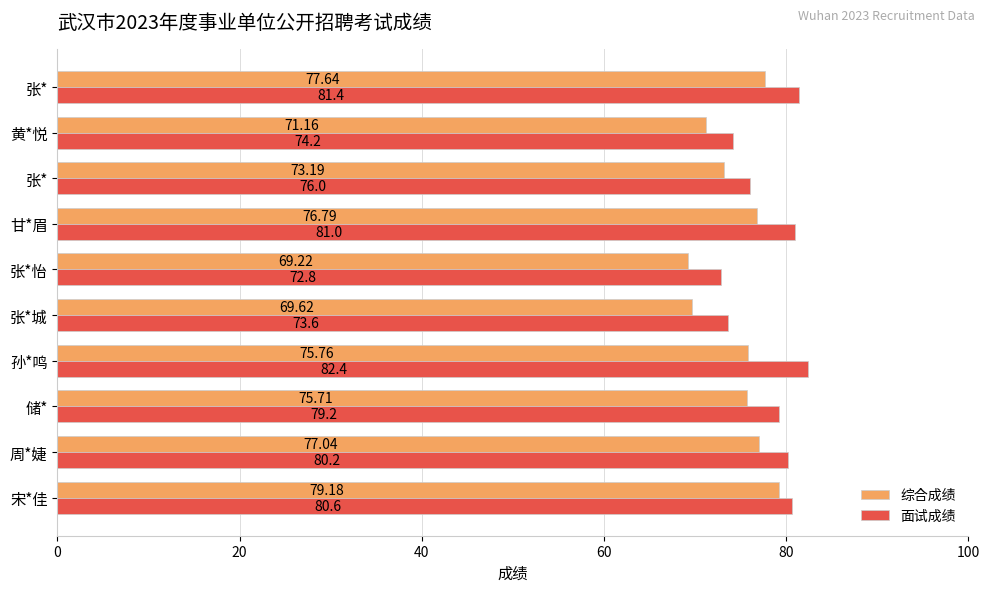

What is the sum of all 面试成绩 values?

781.4